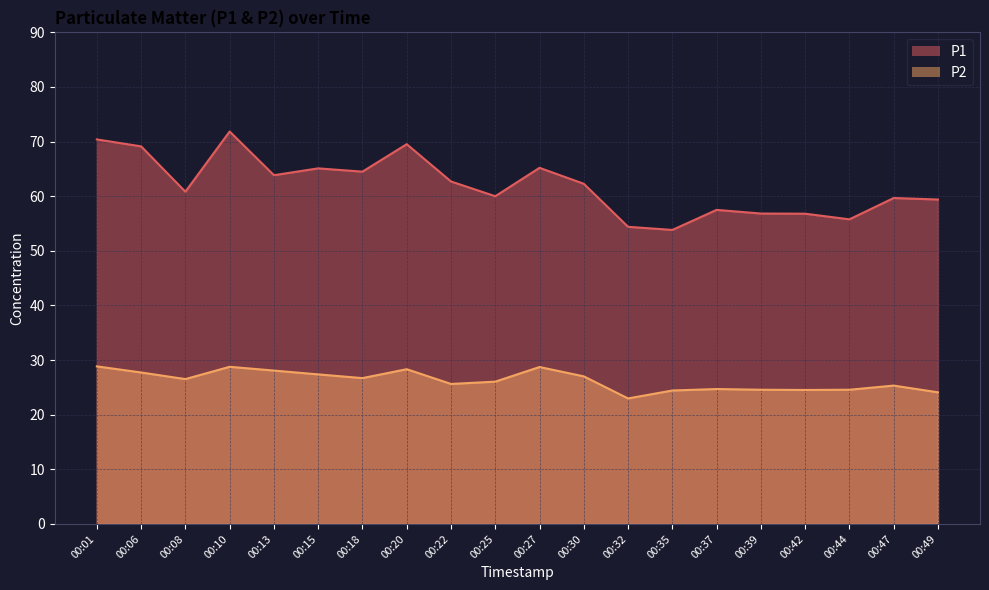

What is the minimum value shown in the chart?

23.0